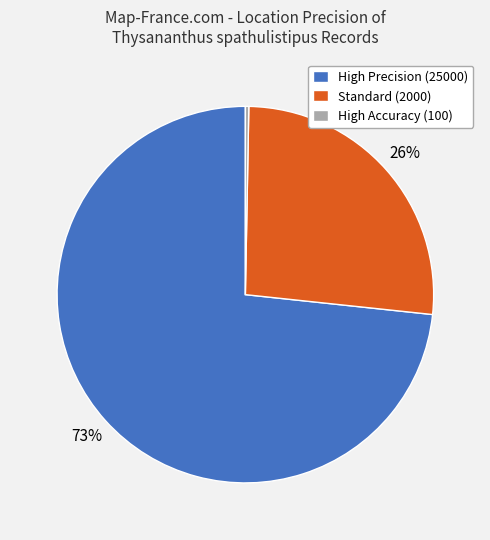

Count the number of slices in the pie.

3